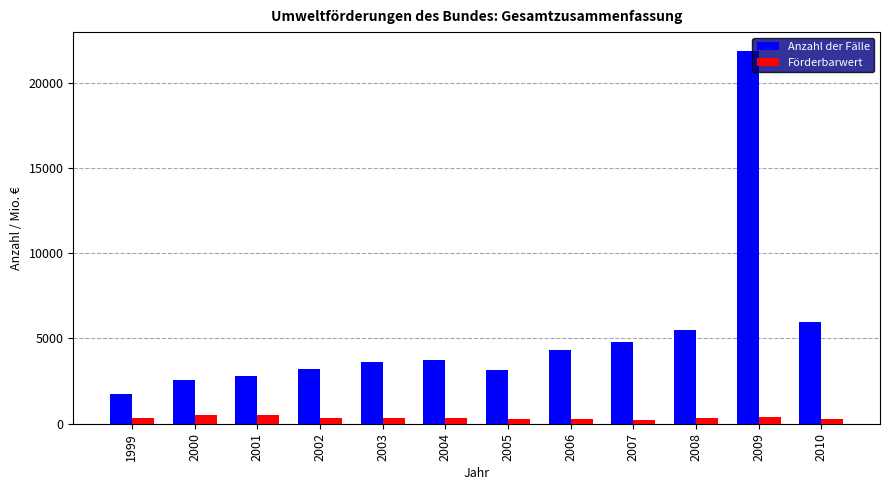

How many distinct data groups are displayed?

2